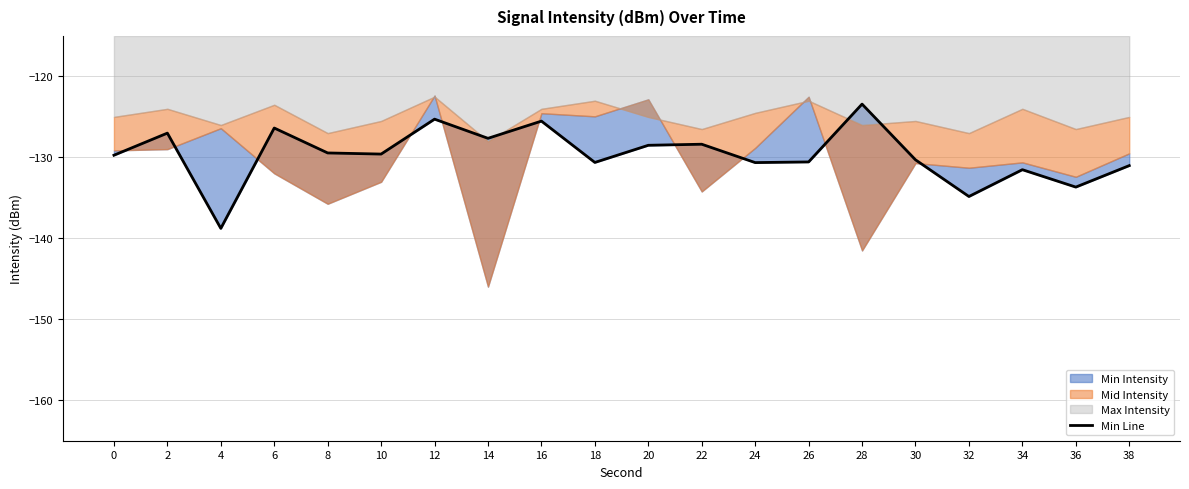

How many interior local peaks (higher than both neighbors) does the data have?

7